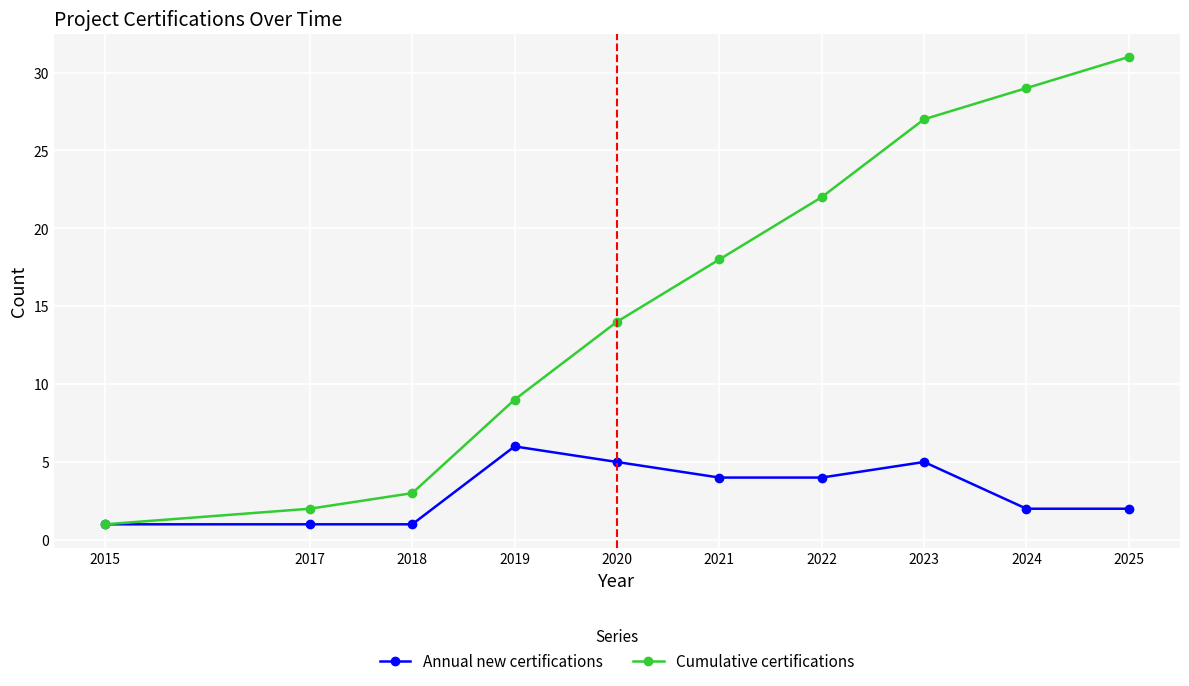

How many lines are shown in the chart?

2